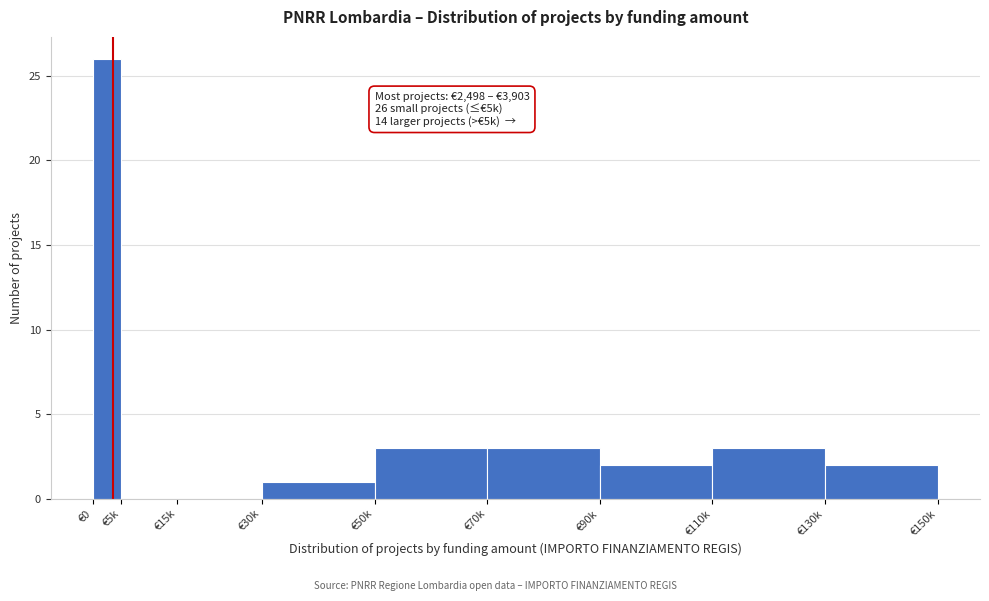

Reading left to right, what are all the values shown in this chart?

€0=26	€5k=0	€15k=0	€30k=1	€50k=3	€70k=3	€90k=2	€110k=3	€130k=2